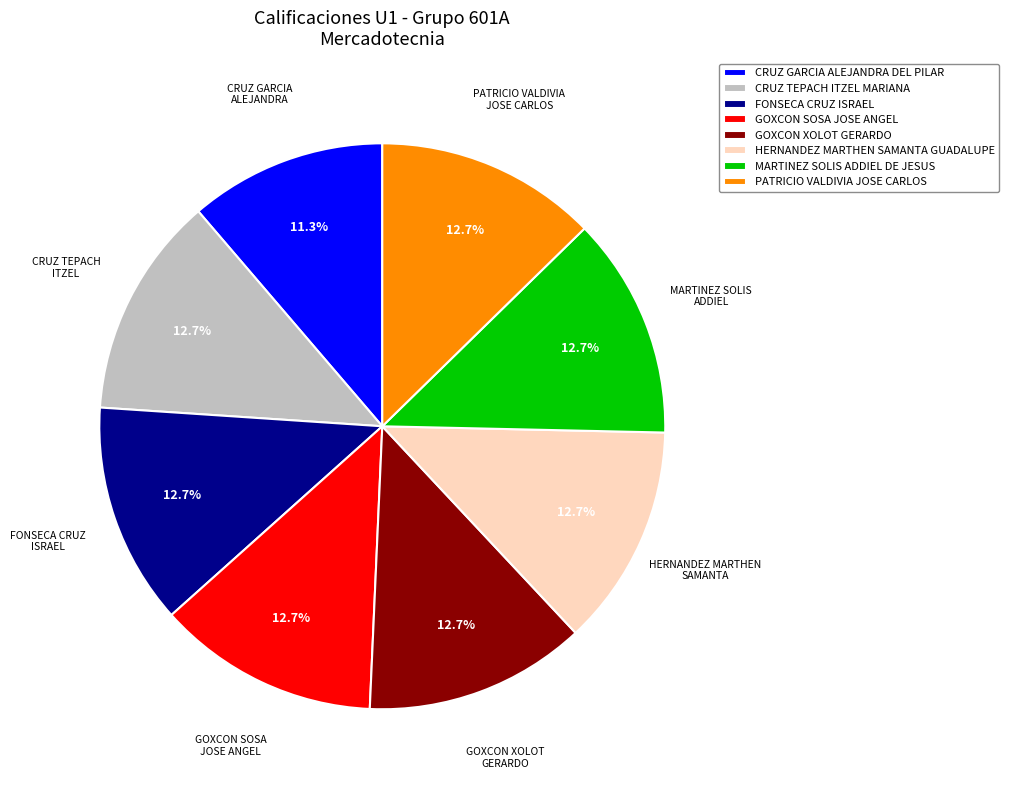

True or false: CRUZ TEPACH ITZEL MARIANA accounts for 27% of the total.

False